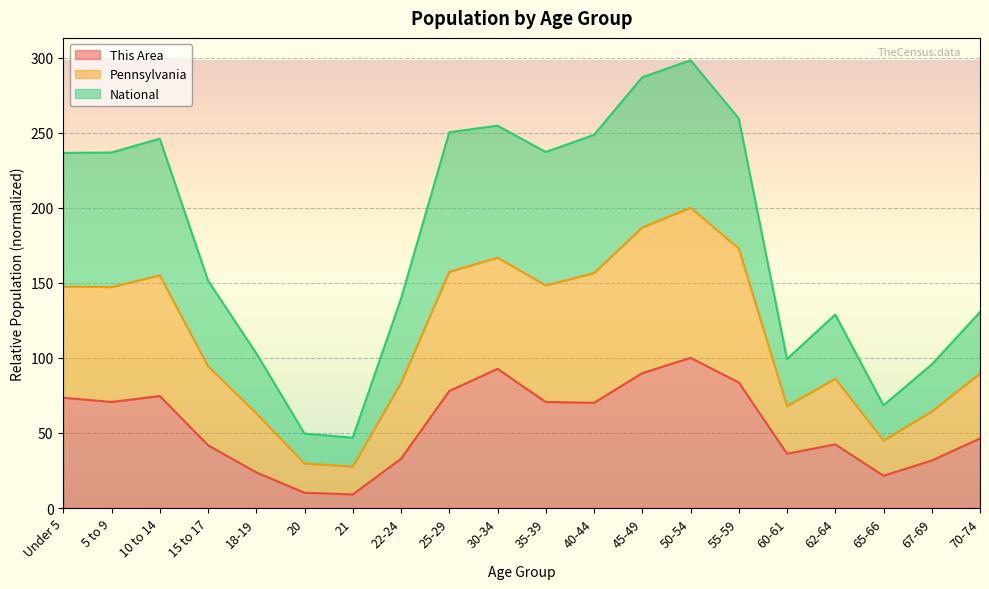

Is it true that This Area equals 9.0 at 21?

True